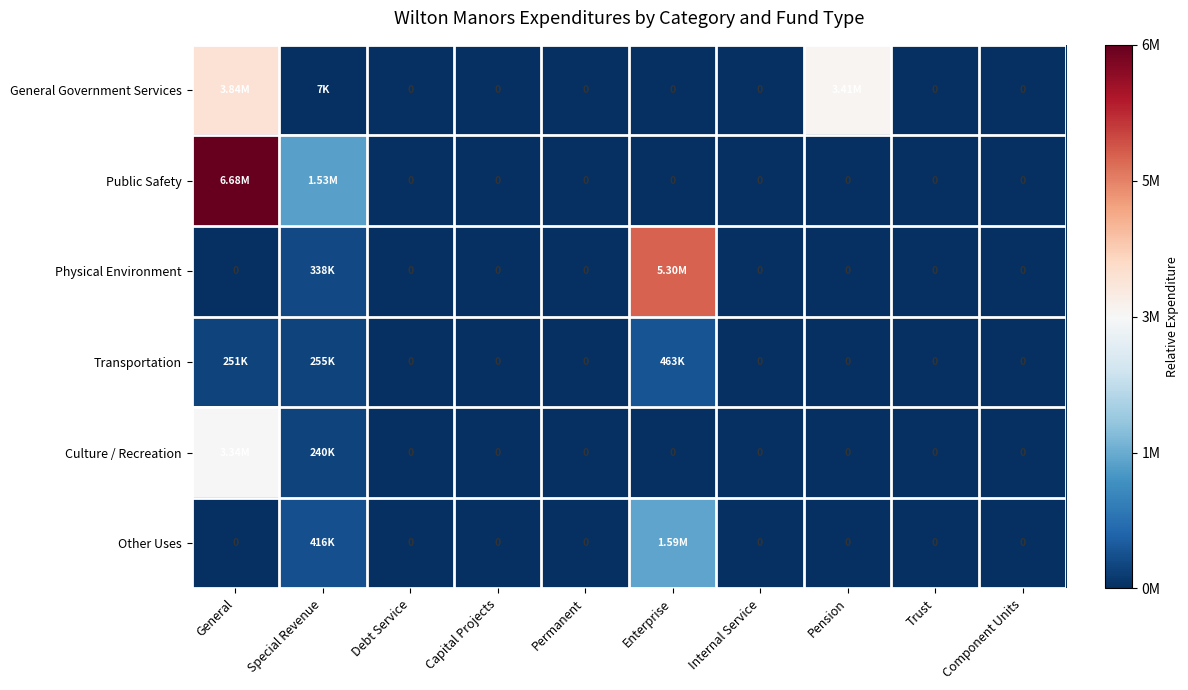

List the series in order of their peak value, lowest first.

Transportation, Other Uses, Culture / Recreation, General Government Services, Physical Environment, Public Safety